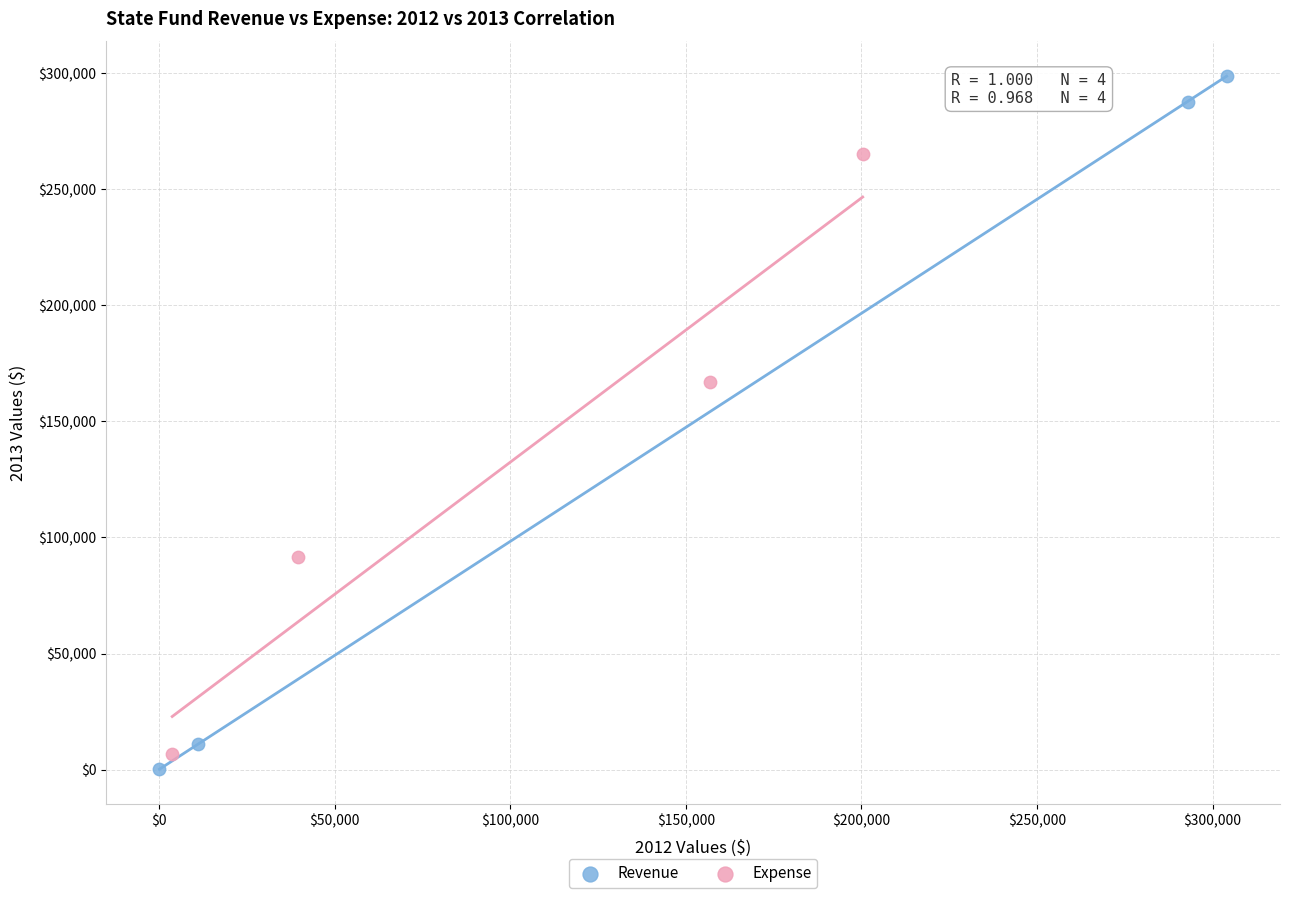

What are all the series names shown in the legend?

Revenue, Expense